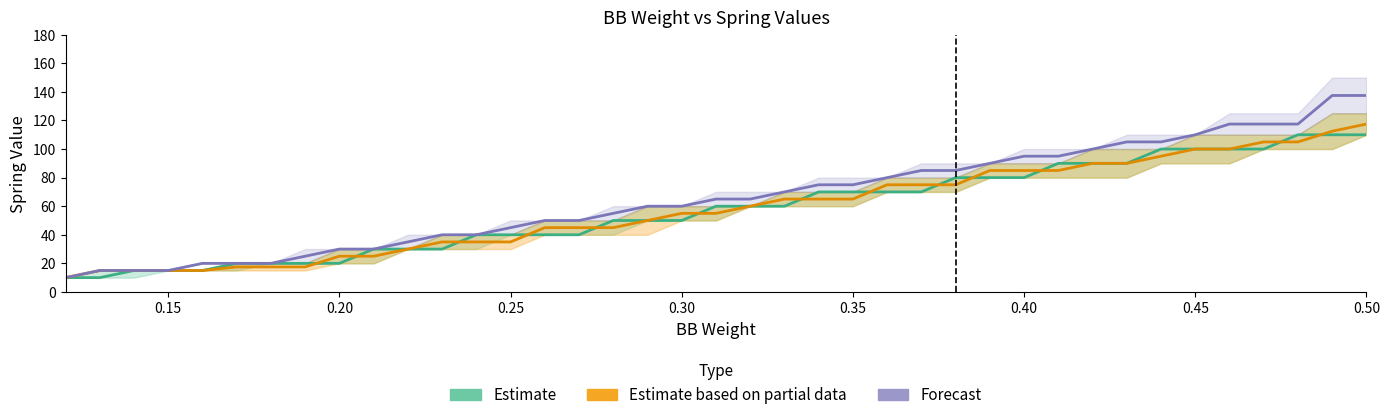

Count the number of data series in this chart.

3